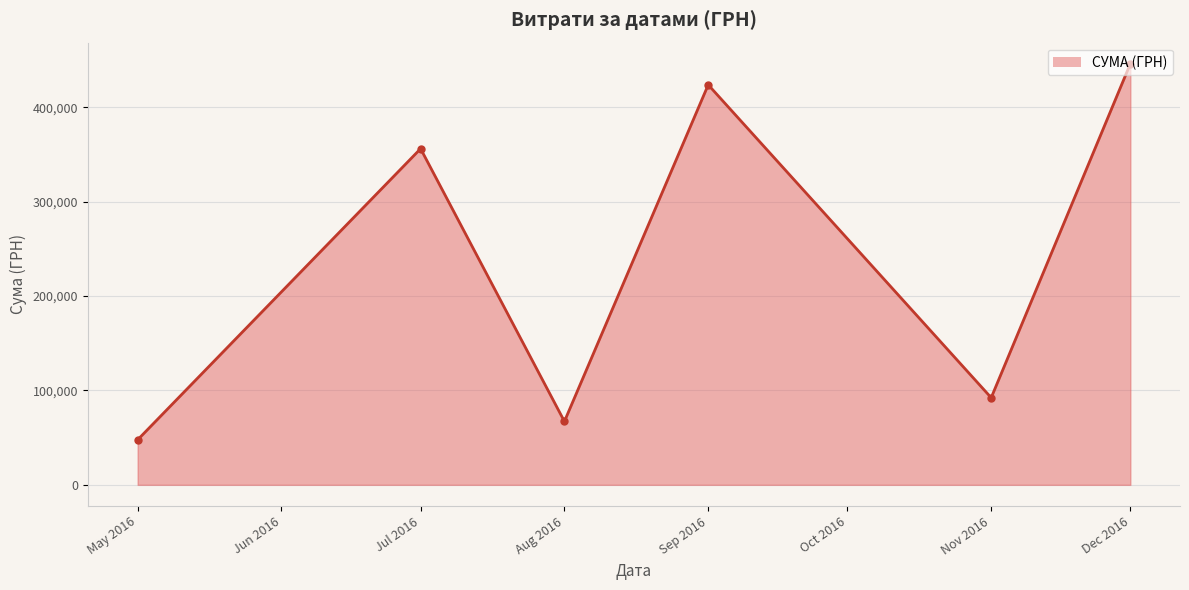

How many points are lower than both their immediate neighbors (excluding endpoints)?

2